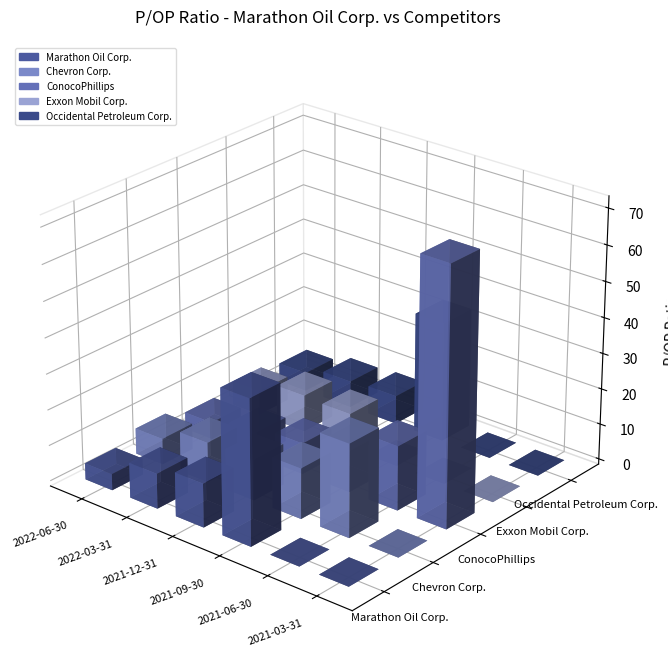

How many groups of bars are there?

6